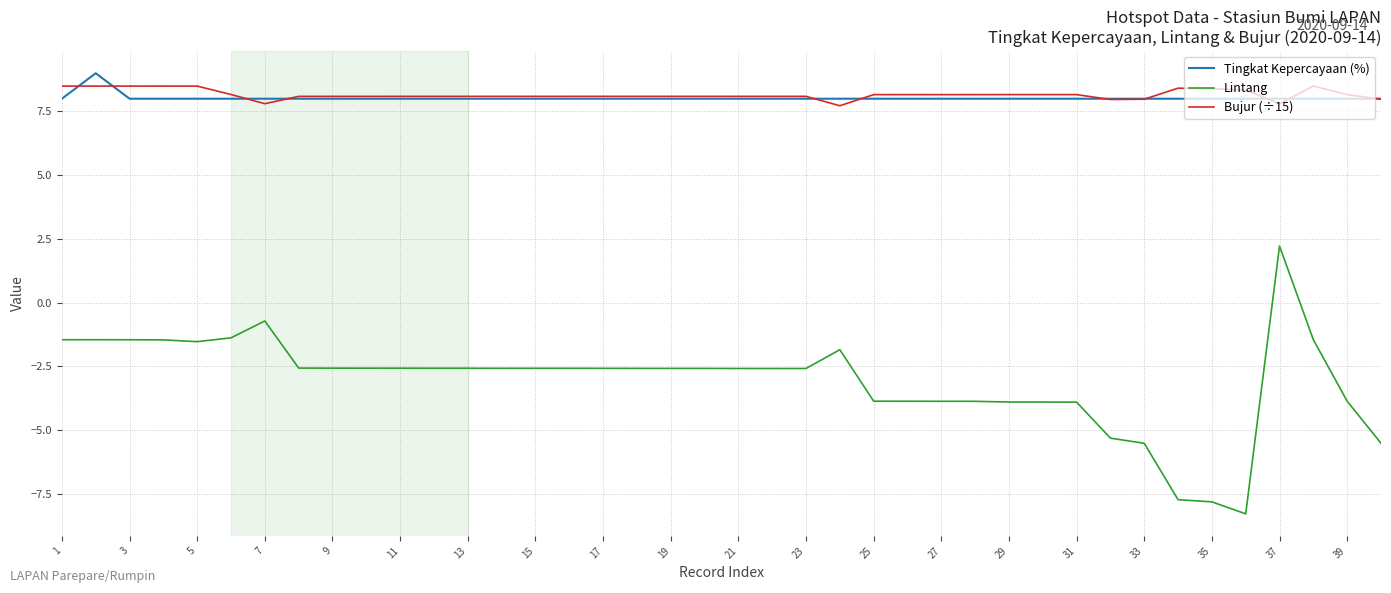

True or false: Lintang and Bujur (÷15) cross at least once.

False